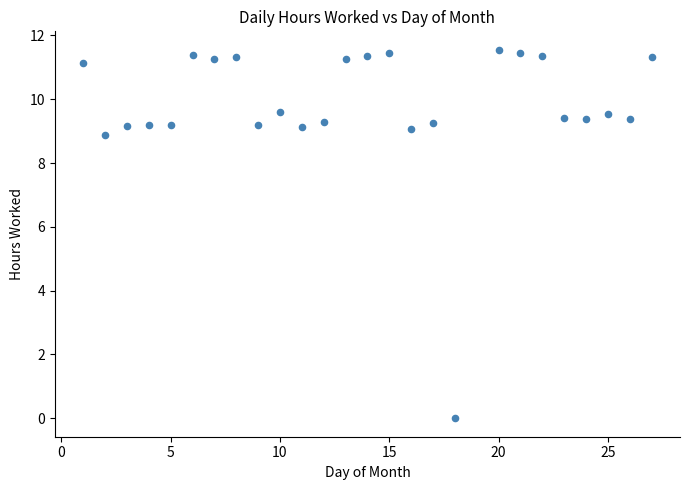

What Y value in the scatter plot is closest to 5?

8.9